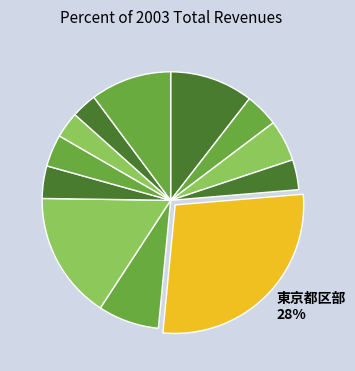

What is the smallest slice in the pie chart?

浜松市